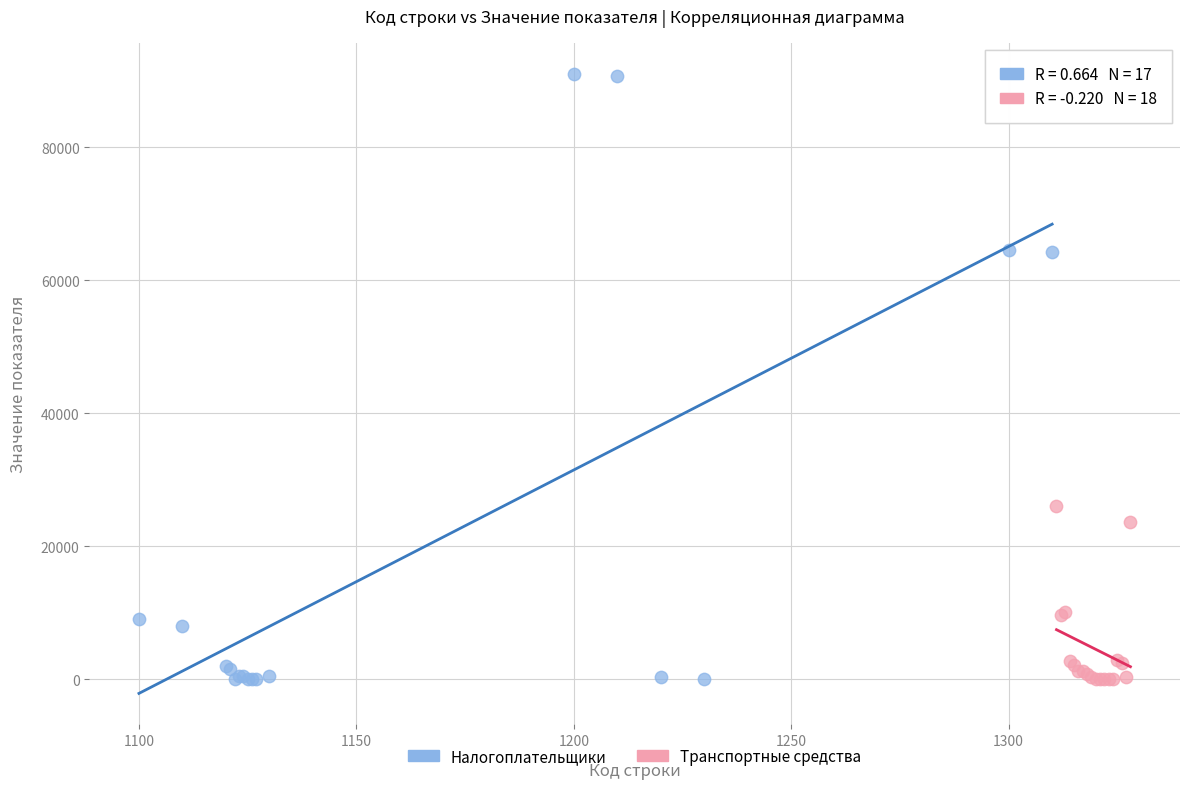

Which series has the widest spread of Y values?

Налогоплательщики